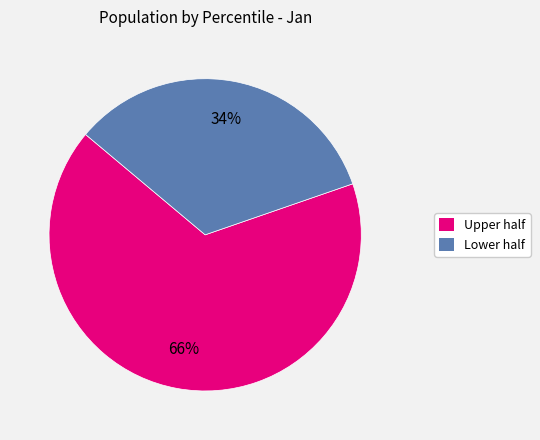

Is there any slice that represents more than half of the pie?

Yes